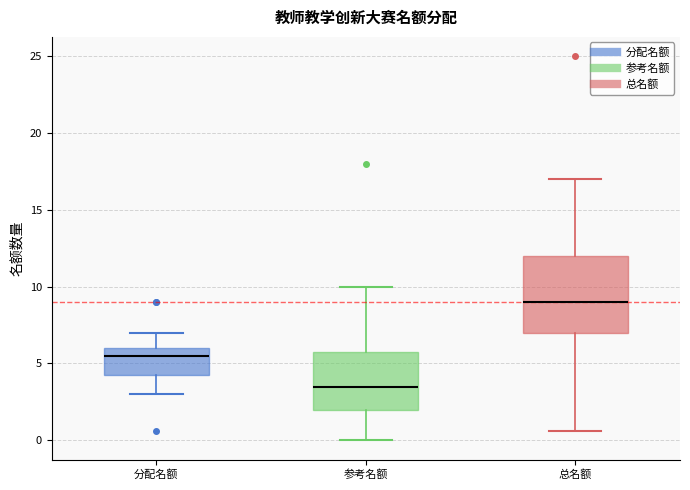

Reading left to right, read every box against the y-axis: the position of its median line, the range the box covers, and the ends of its whiskers. The values are not printed on the chart, so give them approximately, as read against the axis.

分配名额: median 5.5, box 4.5 to 6.0, whiskers 3.0 to 7.0
参考名额: median 3.5, box 2.0 to 6.0, whiskers 0.0 to 10.0
总名额: median 9.0, box 7.0 to 12.0, whiskers 0.5 to 17.0